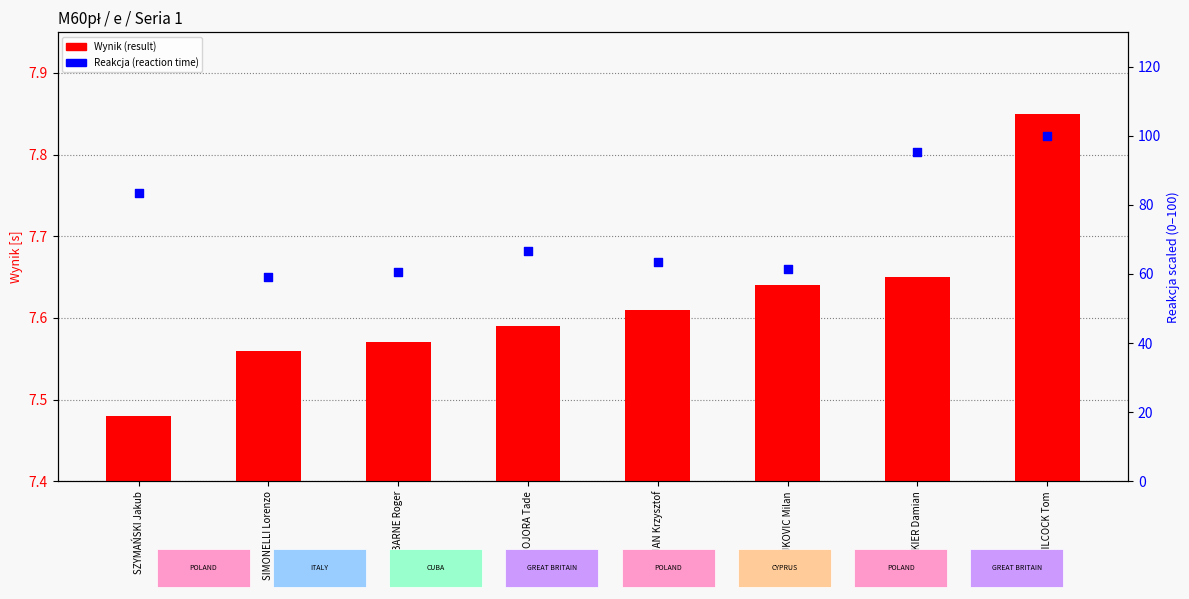

Is the value of Reakcja (reaction time) at TRAJKOVIC Milan greater than the value of Wynik (result) at SZYMAŃSKI Jakub?

Yes